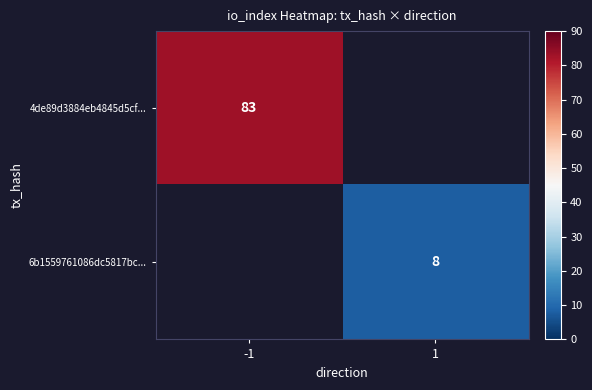

True or false: 4de89d3884eb4845d5cf... has a value of 117 at -1.

False